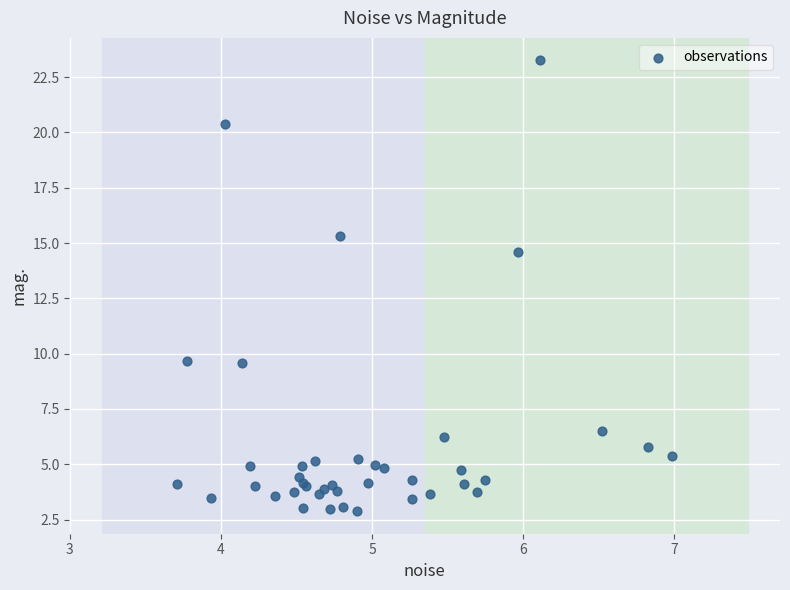

What Y value in the scatter plot is closest to 13?

14.6